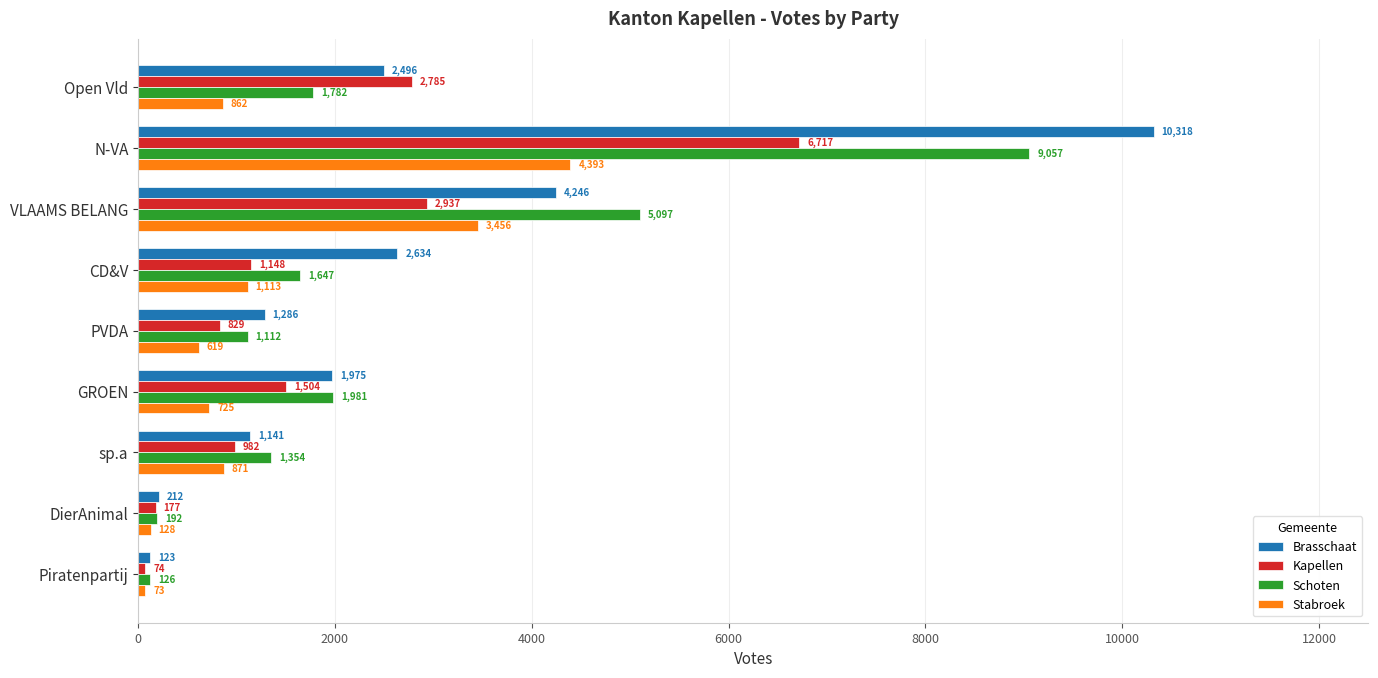

Which series has the largest total across all categories?

Brasschaat